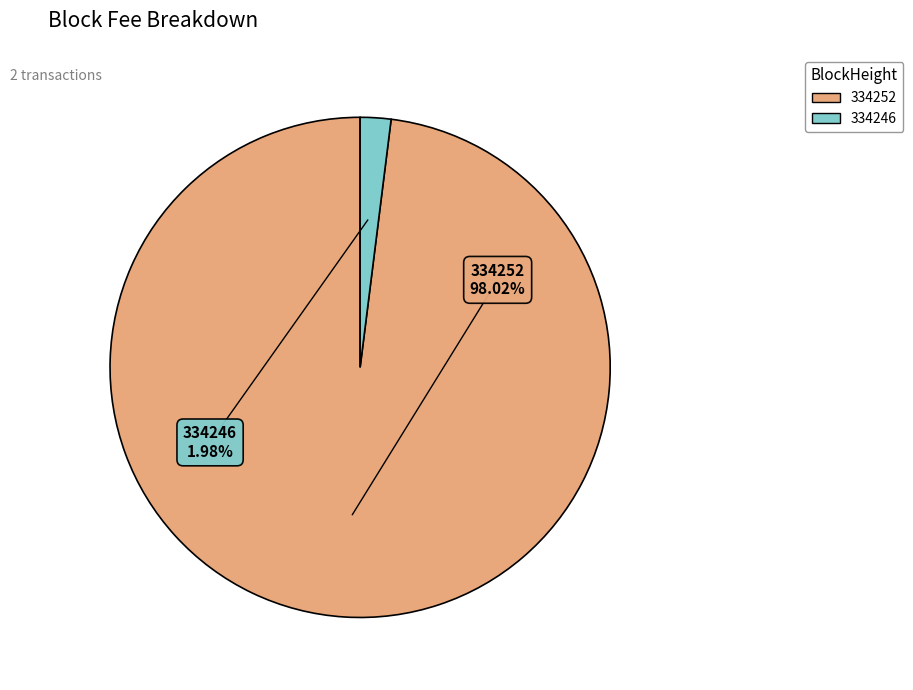

To the nearest percent, what is the combined percentage of 334246 and 334252?

100%